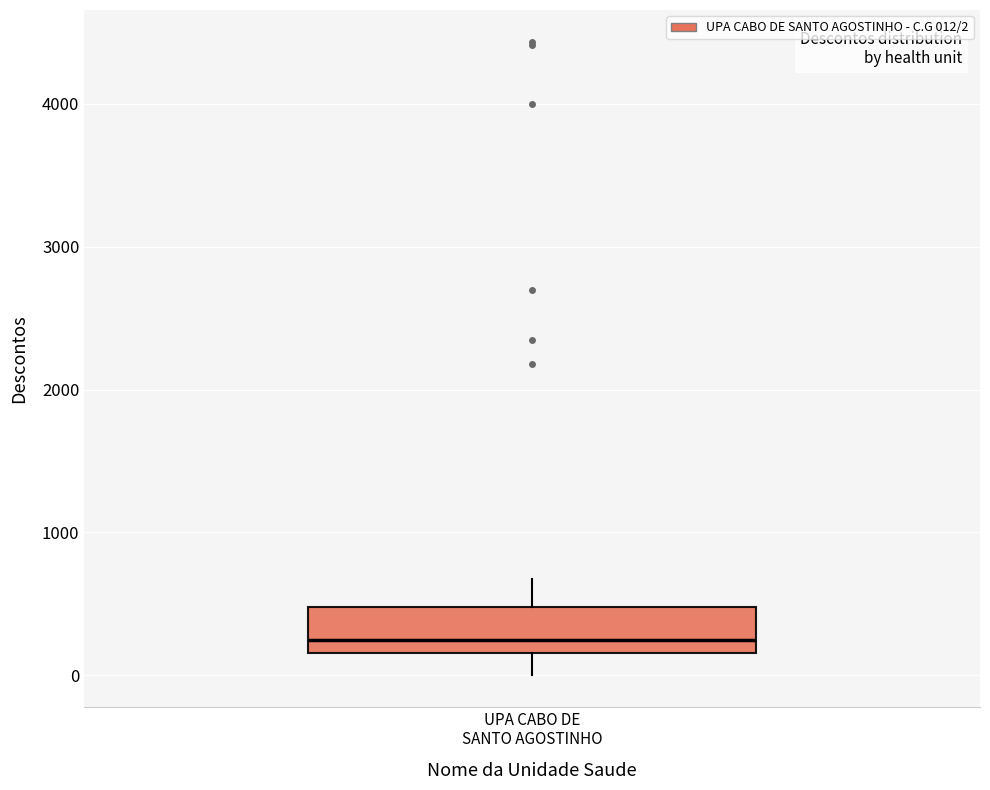

Read this box plot against the y-axis: the position of the median line, the range covered by the box, and the ends of both whiskers. The values are not printed on the chart, so give them approximately, as read against the axis.

median 200 (just above the box's lower edge), box 200 to 500, whiskers 0 to 700